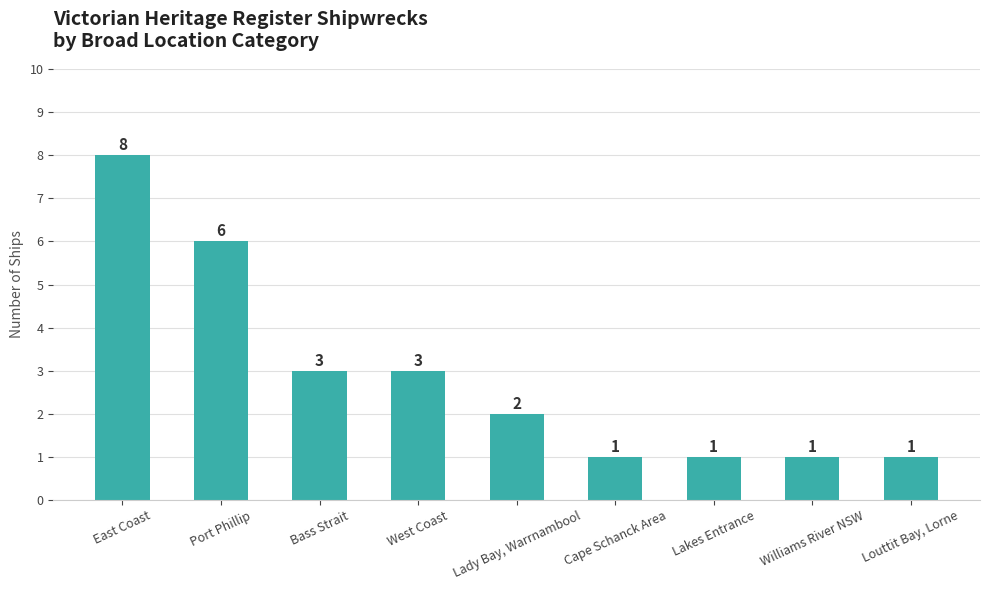

Approximately how many times larger is the value at Cape Schanck Area compared to West Coast?

0.3